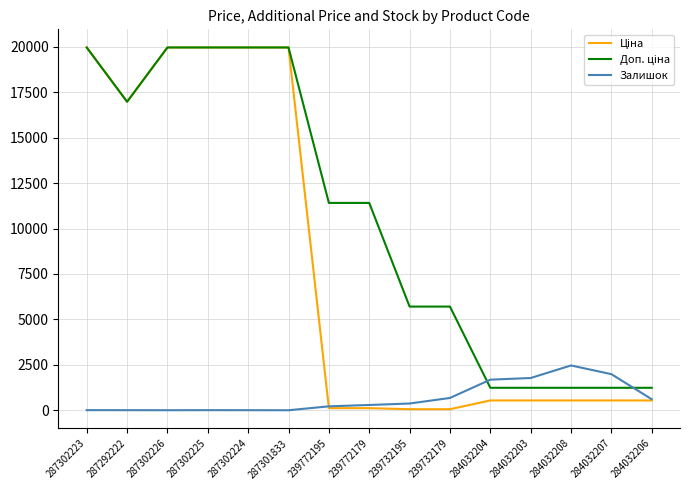

Does the chart have visible grid lines?

Yes